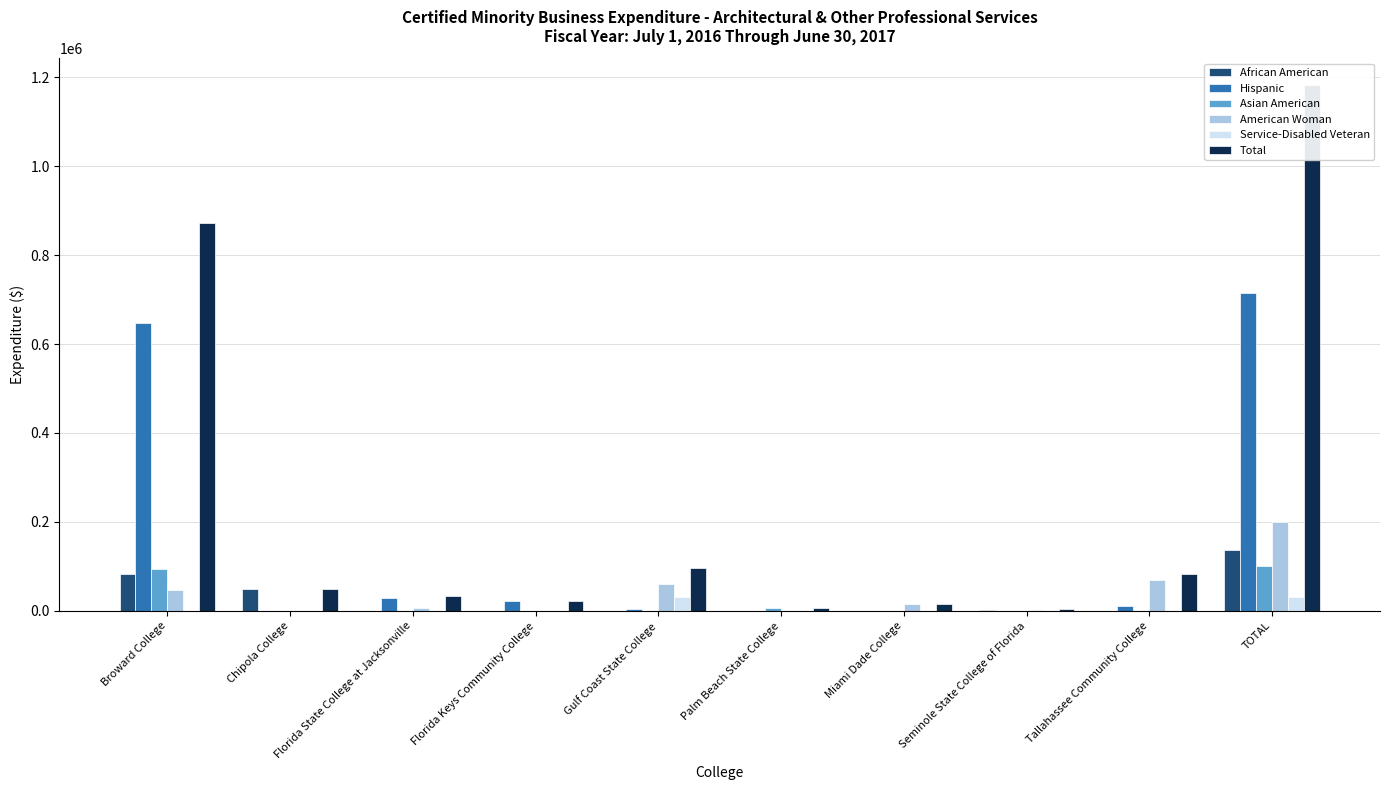

The Hispanic series shows 11554.0 at Tallahassee Community College. True or false?

True